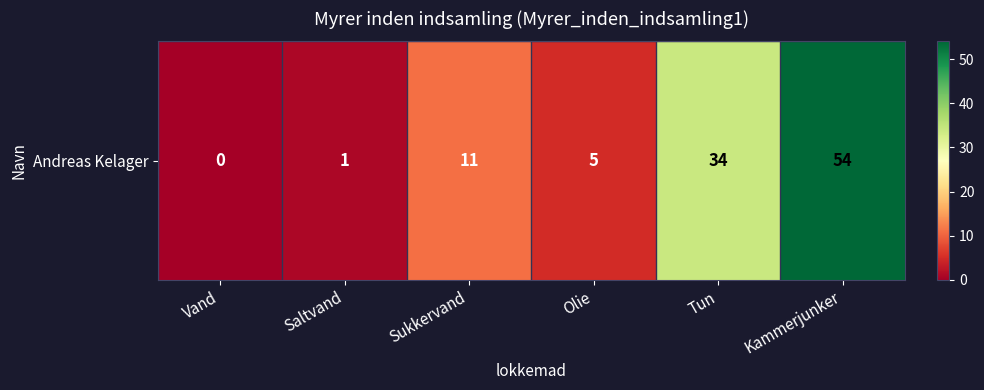

The chart shows a value of 58 at Tun. True or false?

False